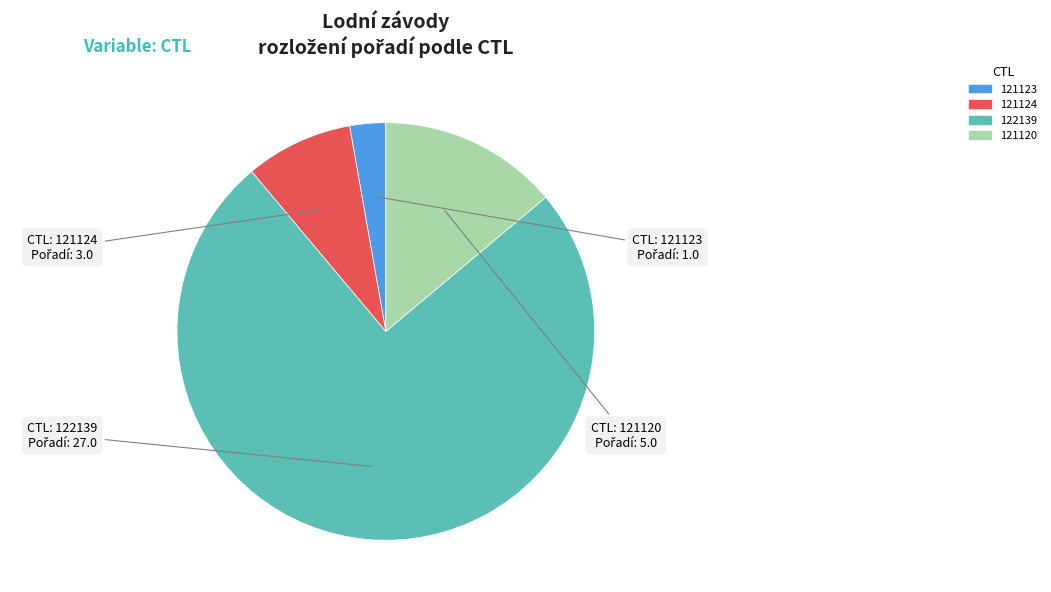

Rank the categories by value from highest to lowest.

122139, 121120, 121124, 121123